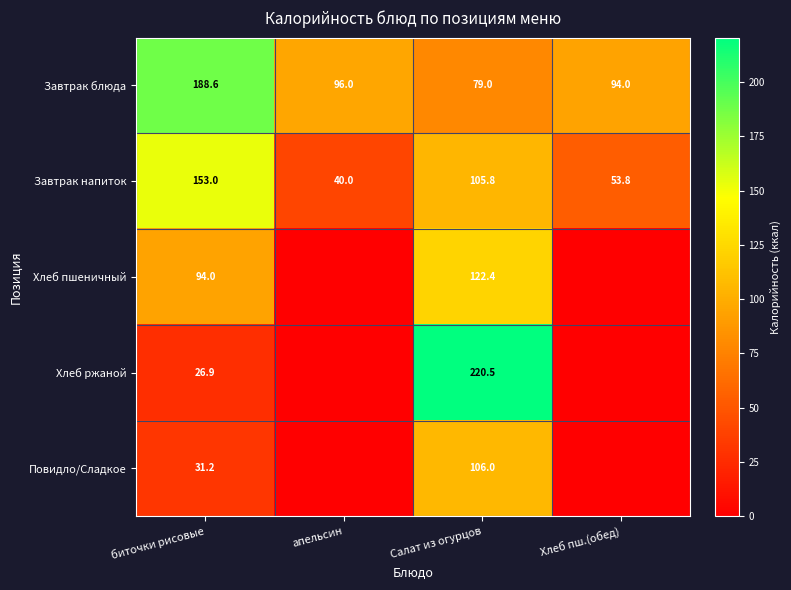

What is the maximum value shown in the chart?

220.5